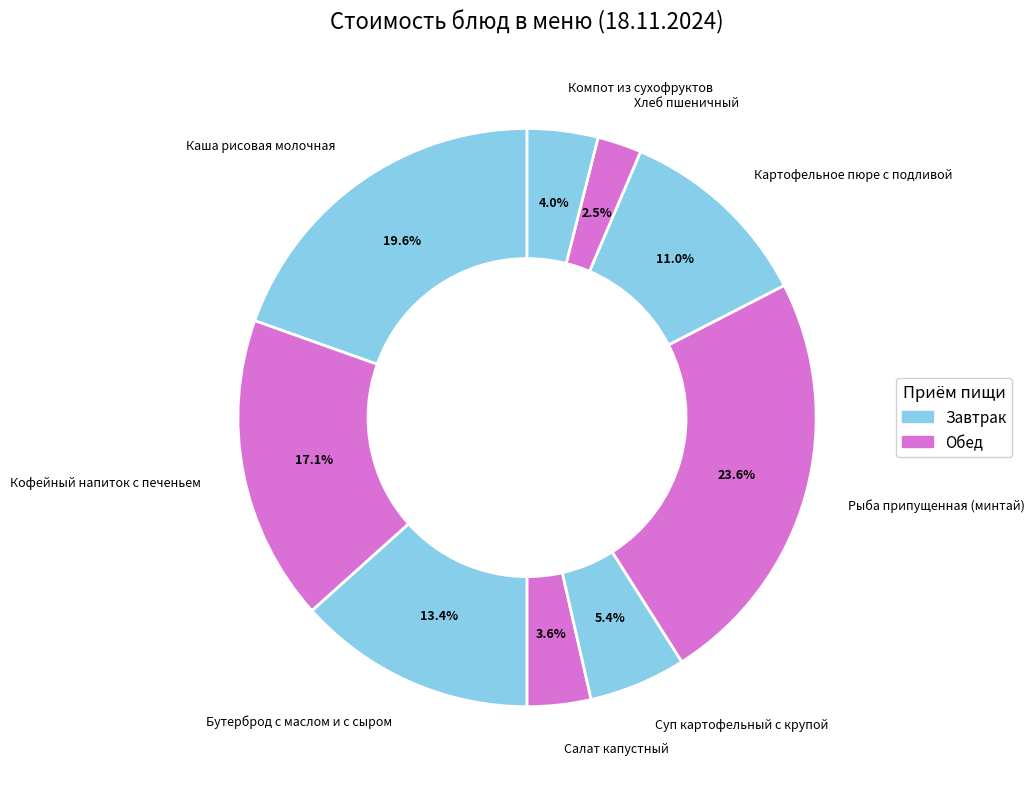

How many slices are in this pie chart?

9